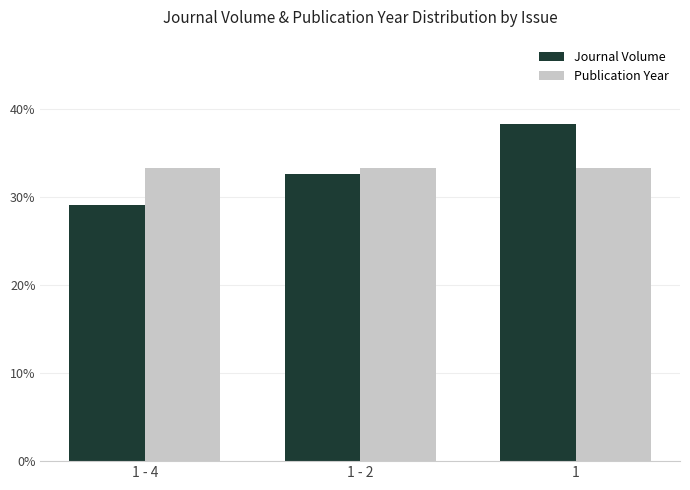

At 1, list the series in order from smallest to largest.

Publication Year, Journal Volume